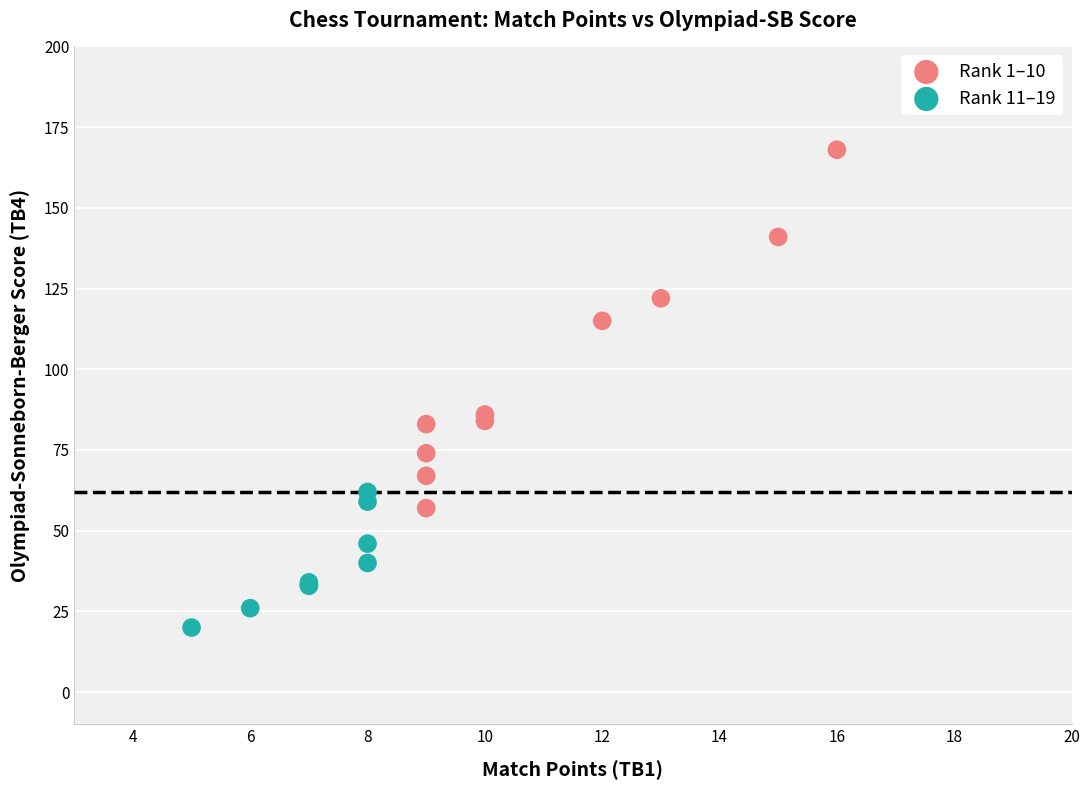

Which series reaches the maximum Y coordinate?

Rank 1–10